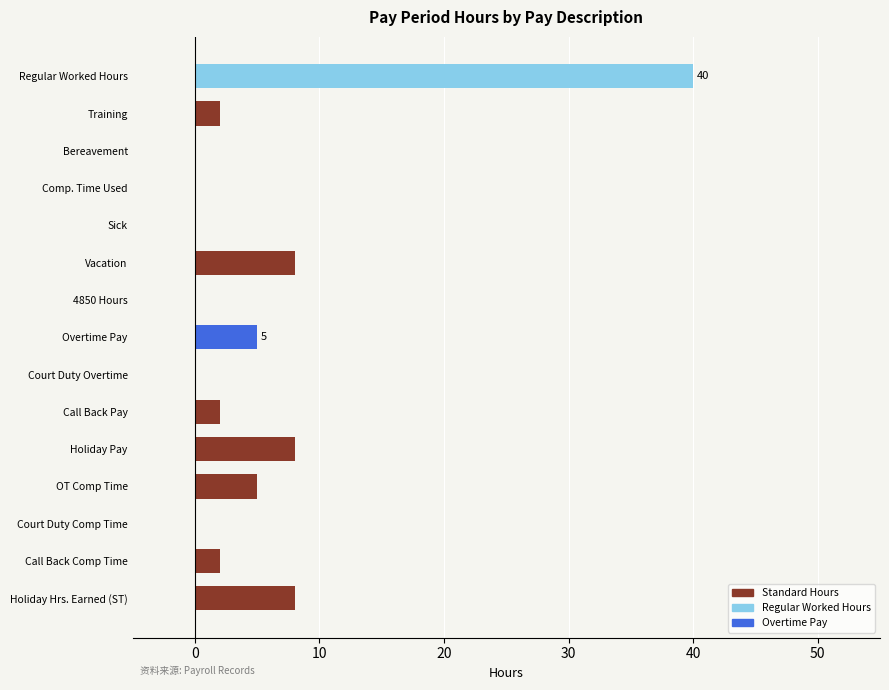

What is the ratio of the value at OT Comp Time to the value at Holiday Pay?

0.6